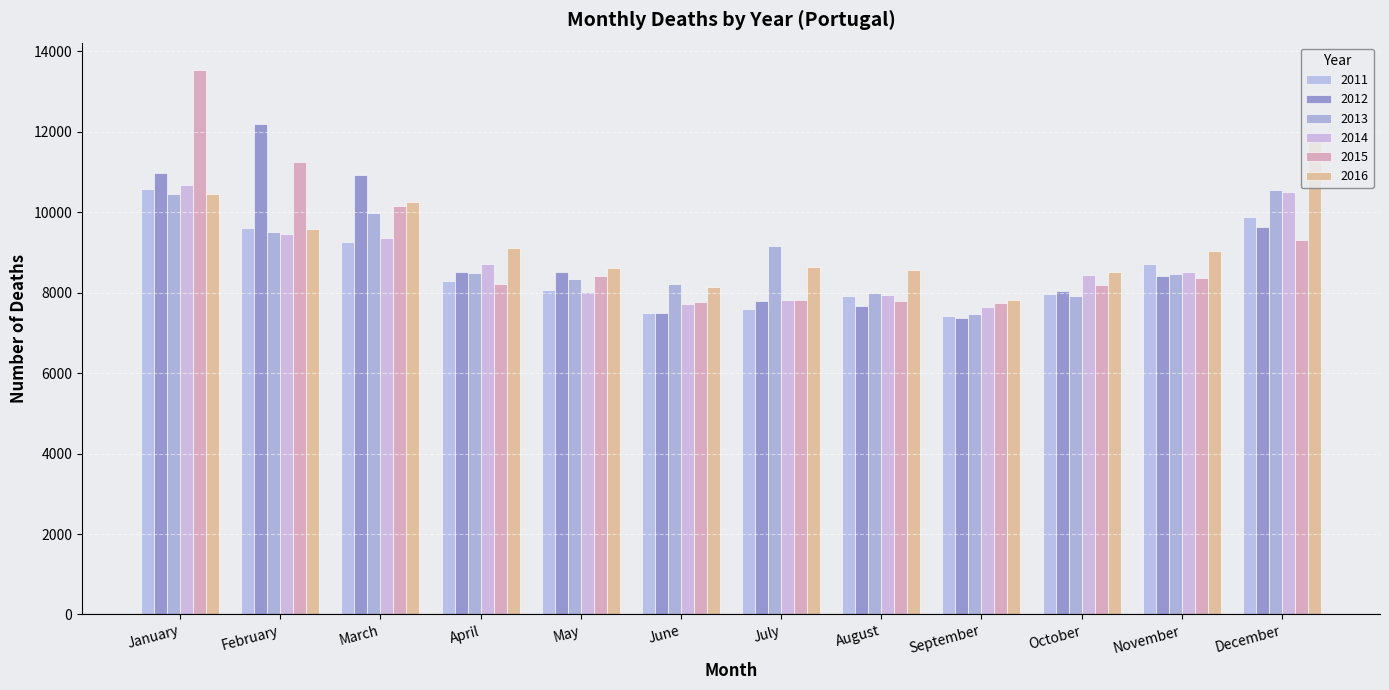

What is the sum of all 2015 values?

108539